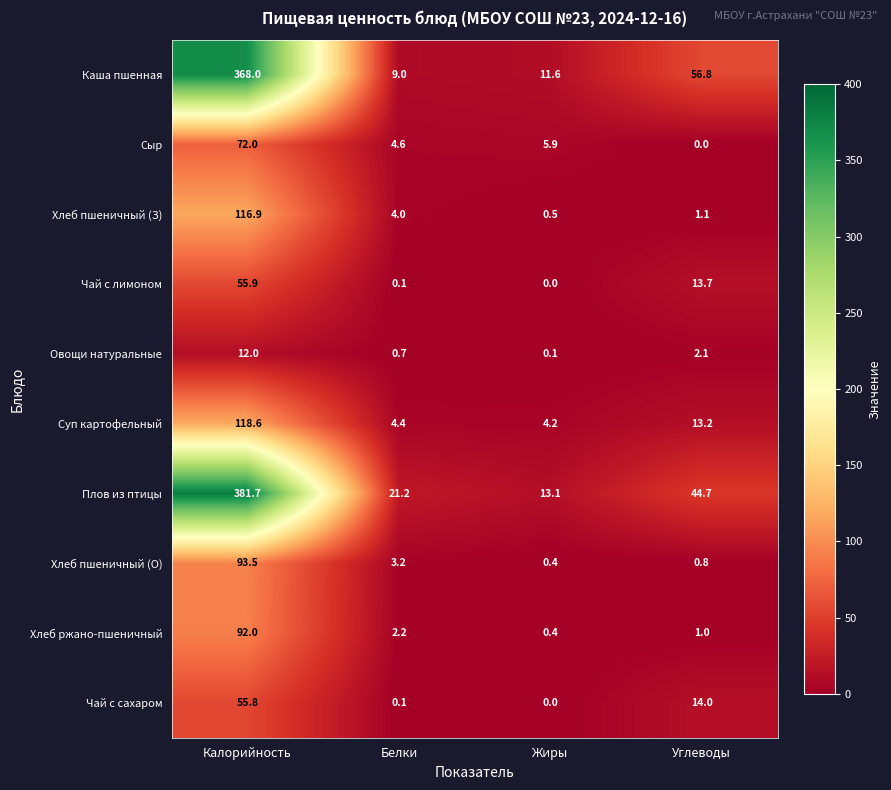

What is the sum of the Хлеб ржано-пшеничный values at Калорийность and Жиры?

92.4